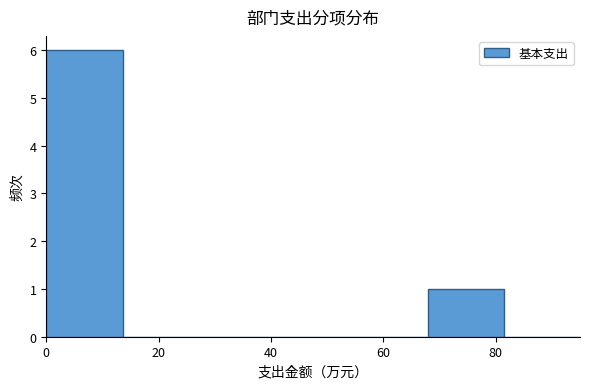

Reading left to right, transcribe this chart: for each bar, give the range it covers on the x-axis and its height. Neither the bar edges nor the heights are printed on the chart, so give them approximately, as read against the axes.

0 to 14: 6
14 to 28: 0
28 to 40: 0
40 to 54: 0
54 to 68: 0
68 to 82: 1
82 to 96: 0